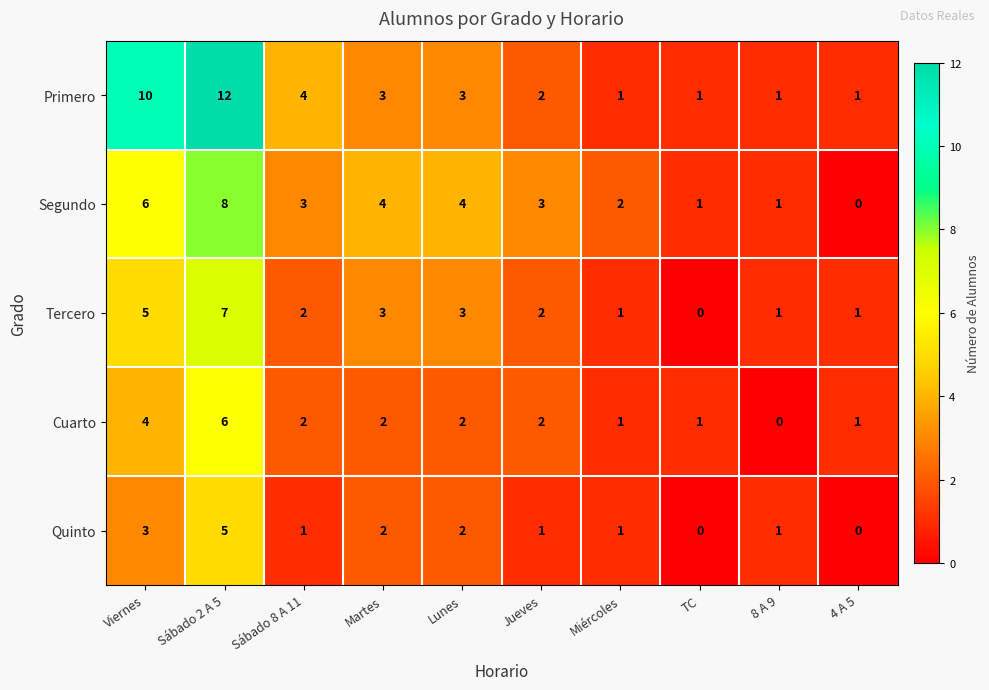

At which label does Segundo first exceed 3?

Viernes